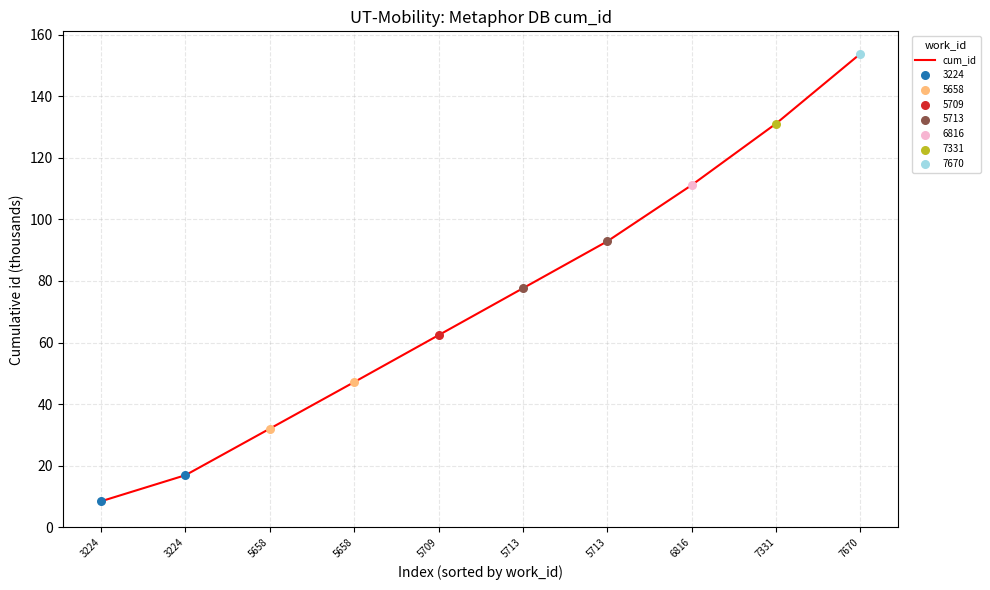

Which has a higher value, 5658 or 3224?

5658